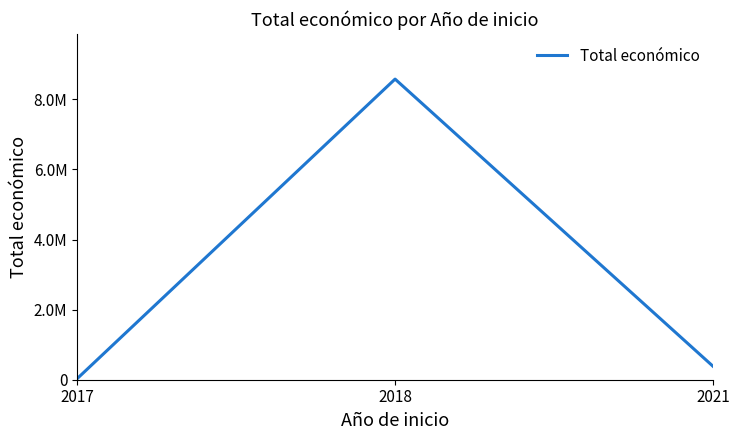

Which category has the lowest value across all series?

2017